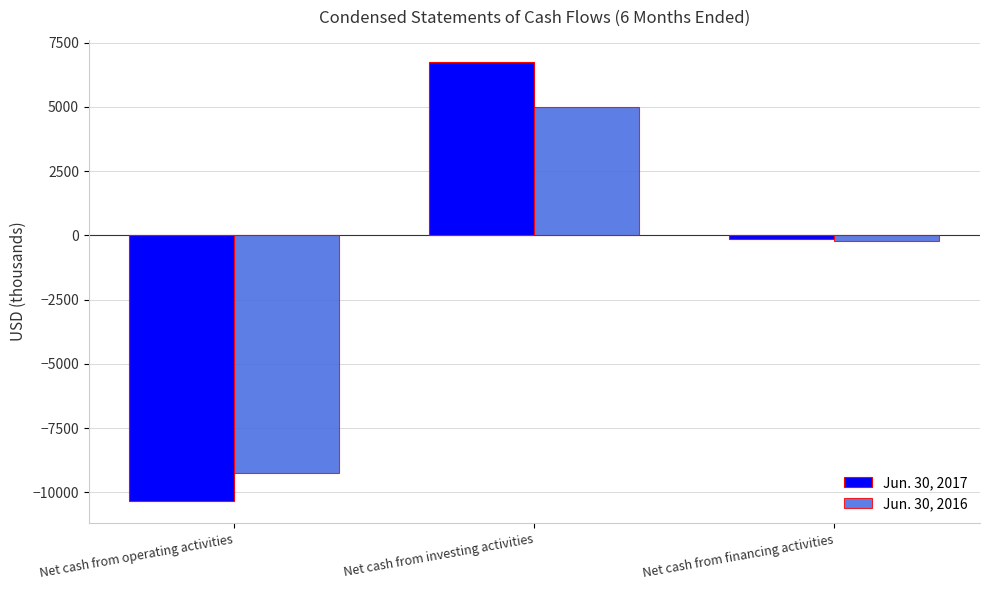

What is the value of the Jun. 30, 2016 bar at the 2nd from the left?

4992